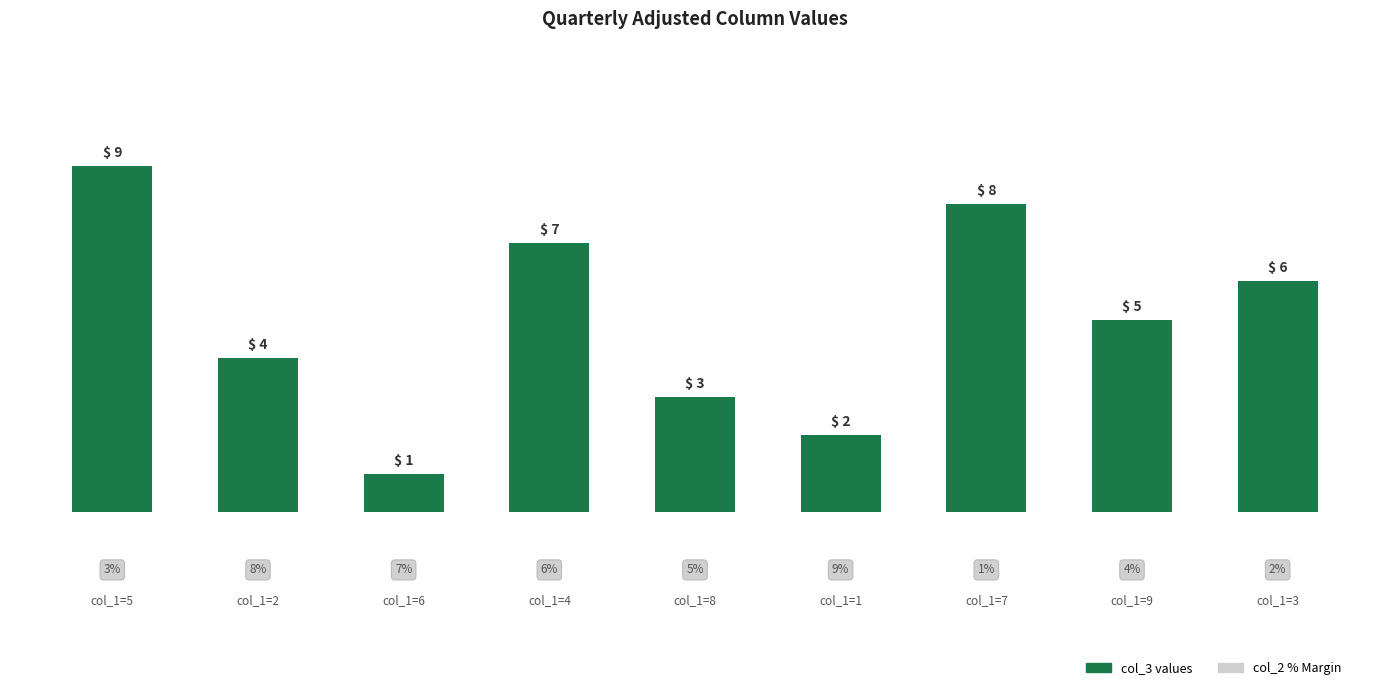

Read the value at col_1=4.

7